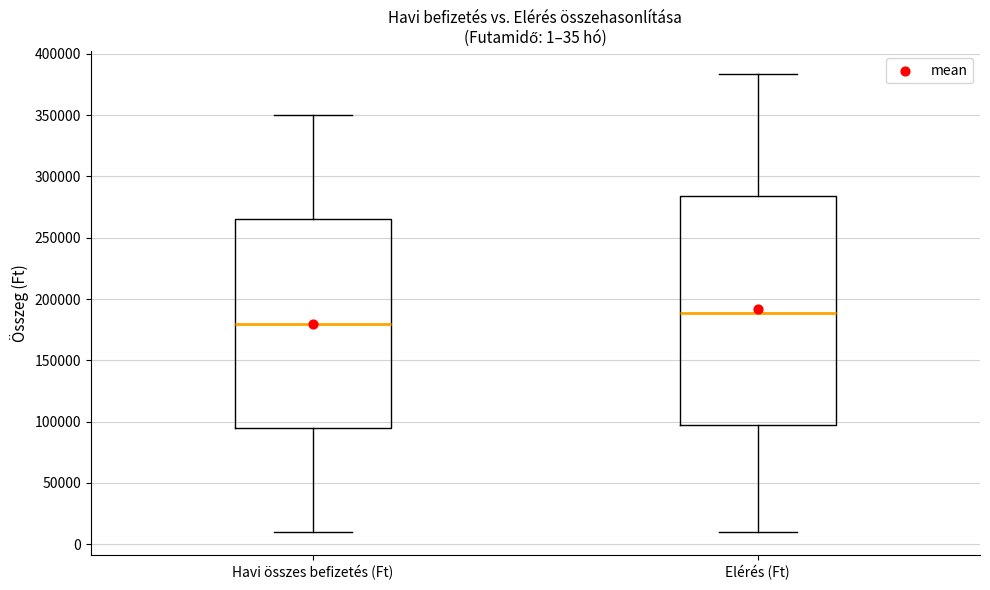

Which box's median line is the highest?

Elérés (Ft)